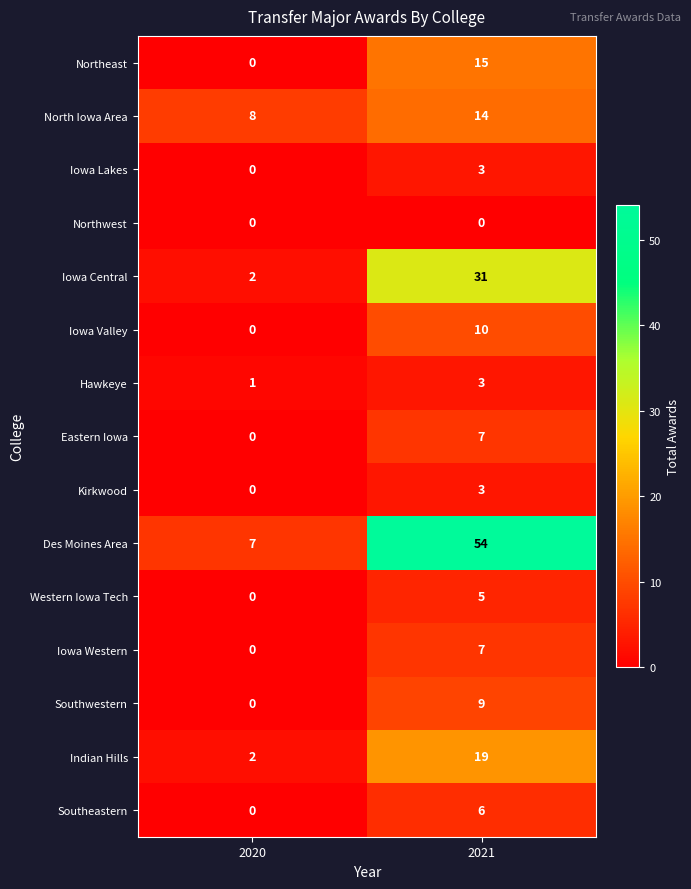

Which series has the largest range (max minus min)?

Des Moines Area